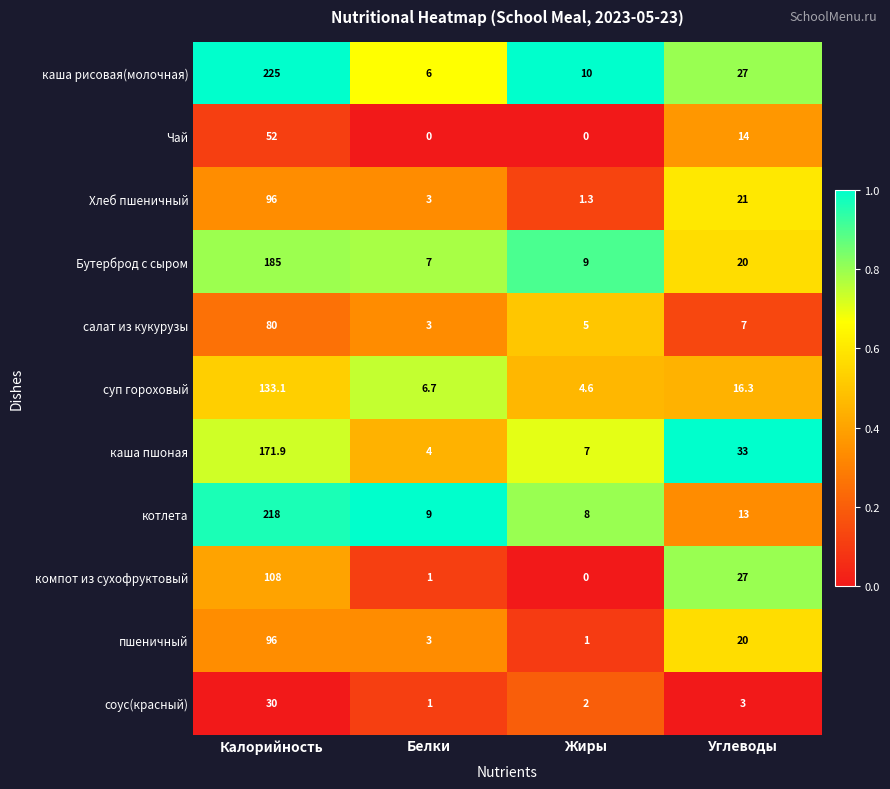

What is the highest value of the компот из сухофруктовый series?

108.0